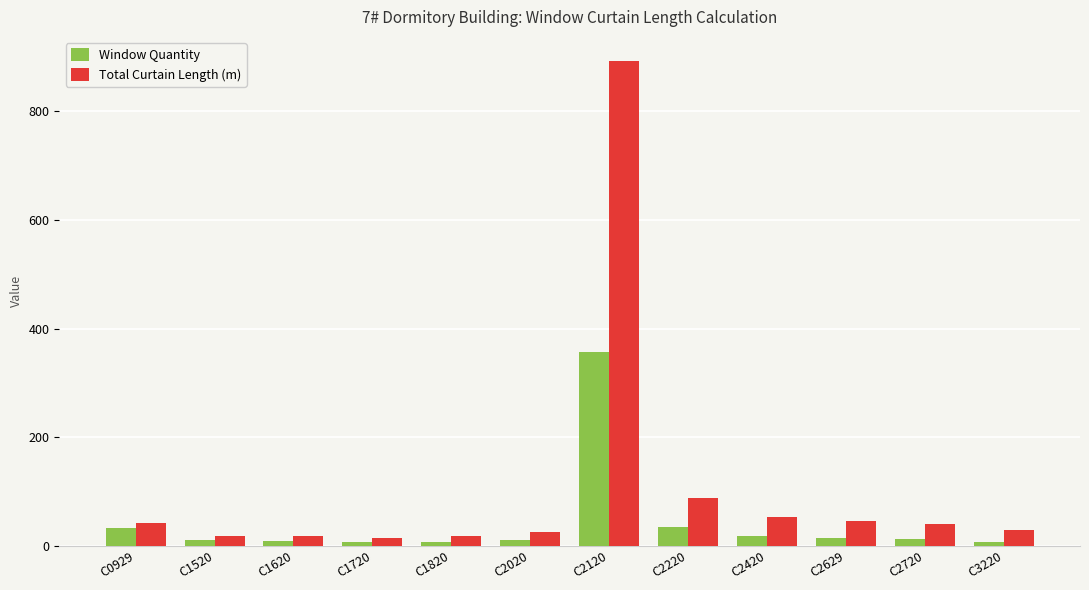

List the series in order of their peak value, lowest first.

Window Quantity, Total Curtain Length (m)